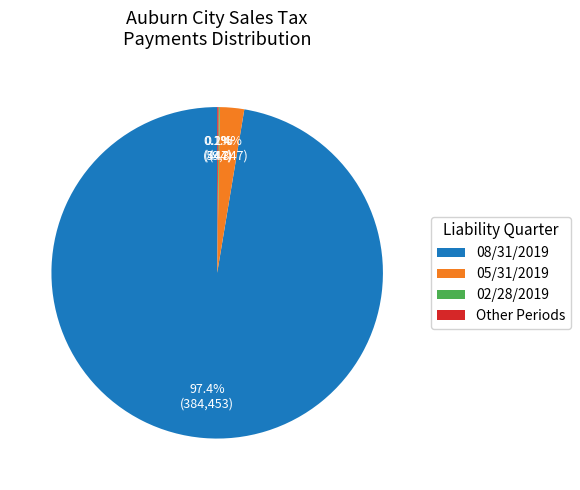

Do 05/31/2019 and 08/31/2019 together represent more than half of the pie?

Yes